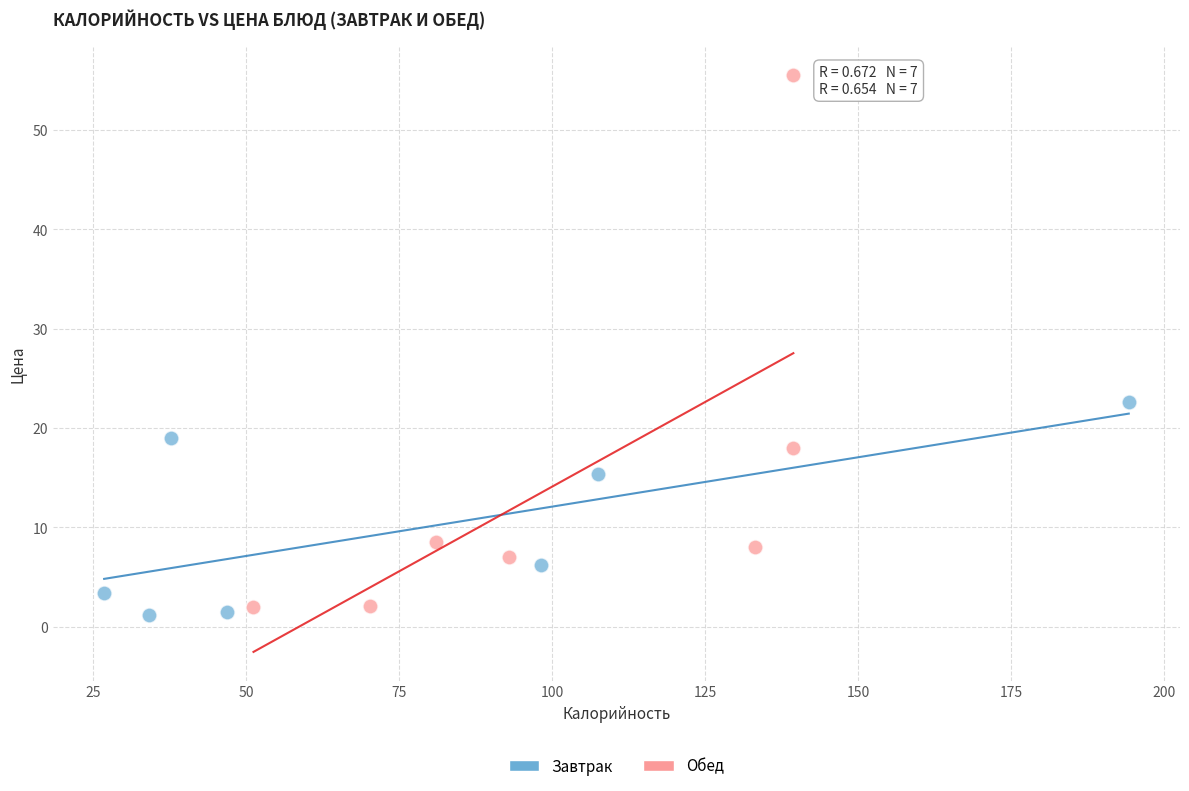

Which series has the widest spread of Y values?

Обед